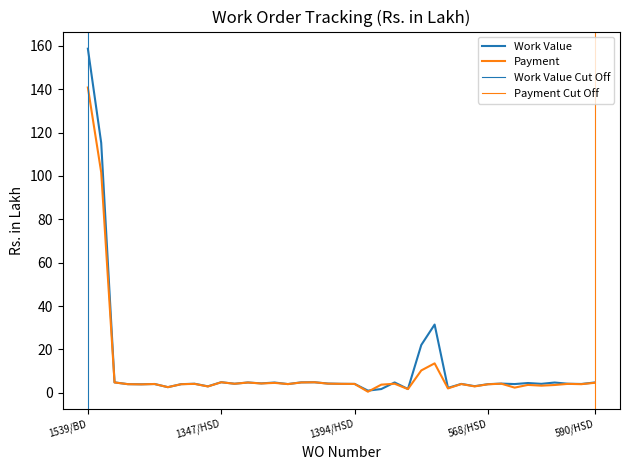

At which category does the chart reach its minimum across all series?

1080/HSD